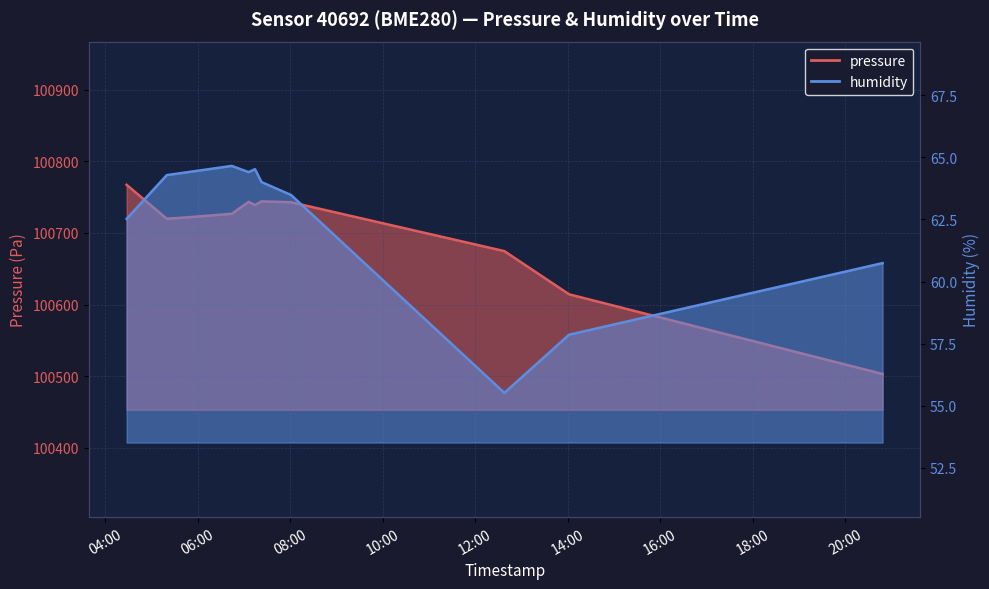

What is the sum of the humidity values at 2023-03-05T20:48:36 and 2023-03-05T05:45:09?

125.1